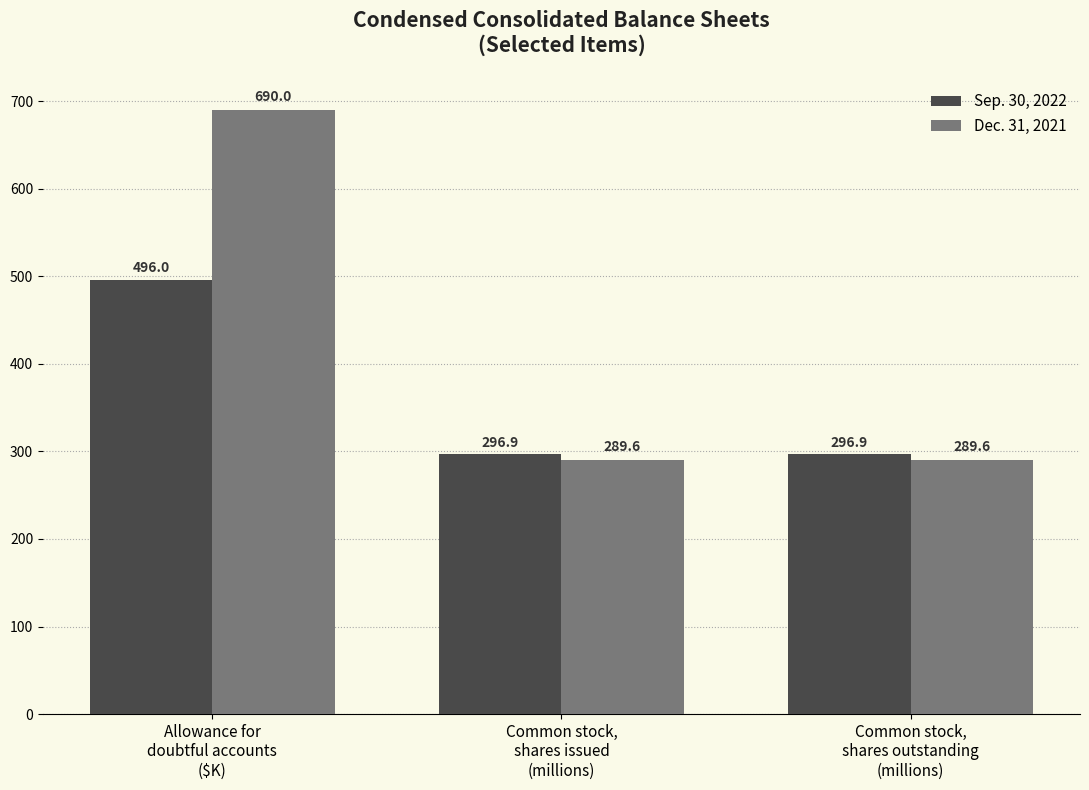

List the series in order of their peak value, highest first.

Dec. 31, 2021, Sep. 30, 2022